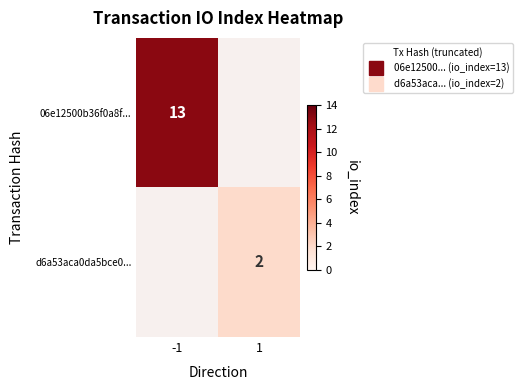

At which category is the sum across all series the highest?

-1